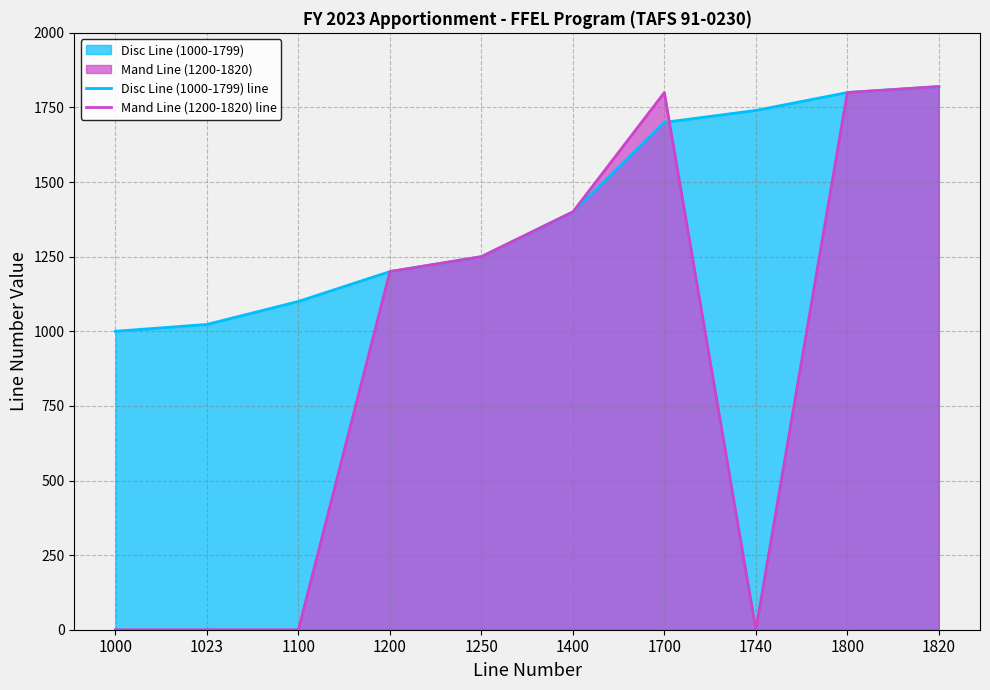

Rank the series by their maximum value, from lowest to highest.

Disc Line (1000-1799) line, Mand Line (1200-1820) line